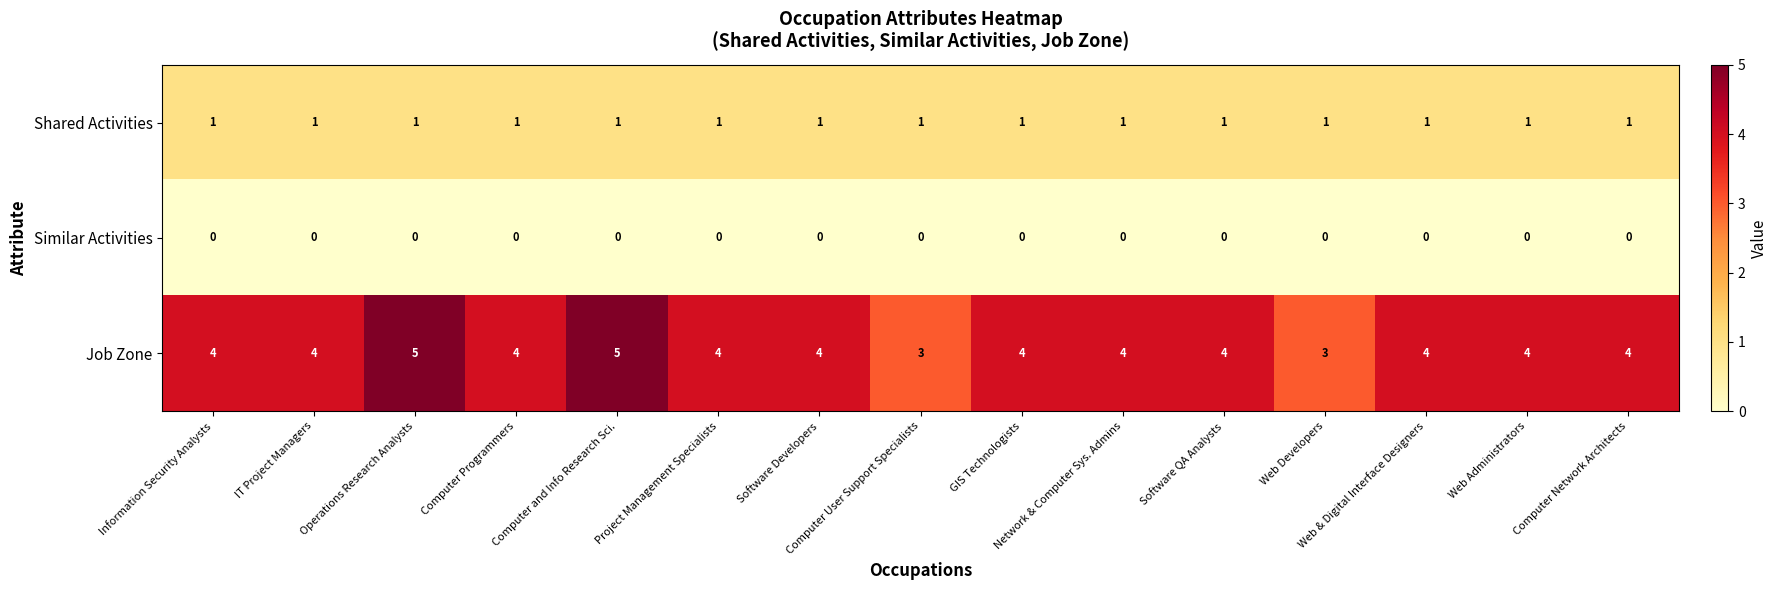

What is the total value across all series at Software Developers?

5